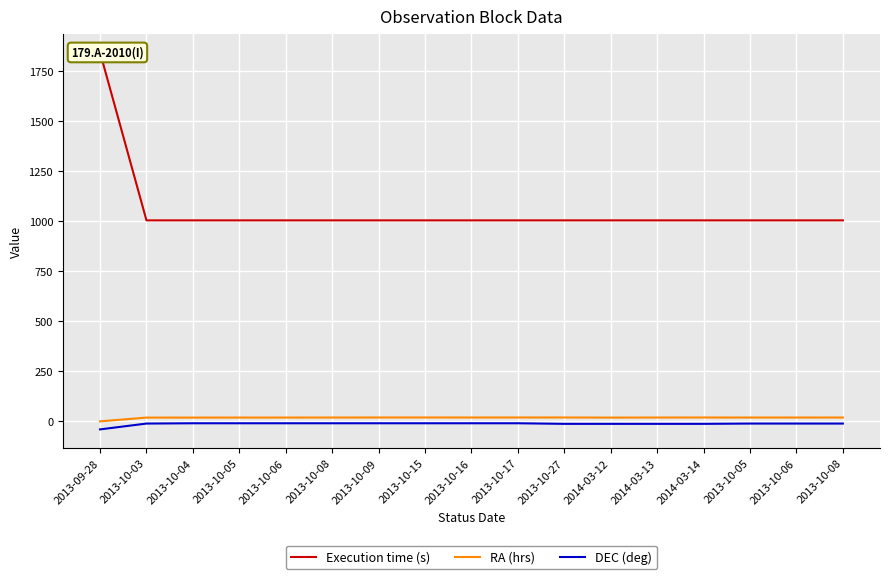

True or false: Execution time (s) has more than 2 points higher than both neighbors.

False